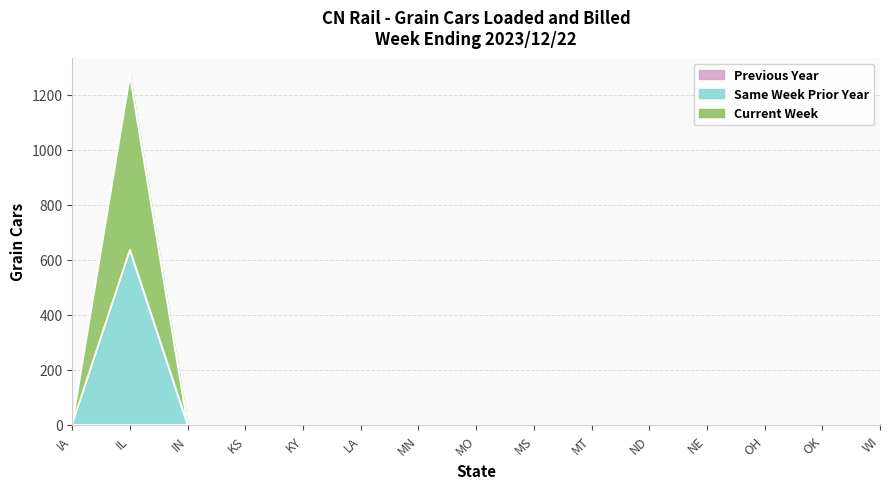

What is the label of the 14th point from the left?

OK